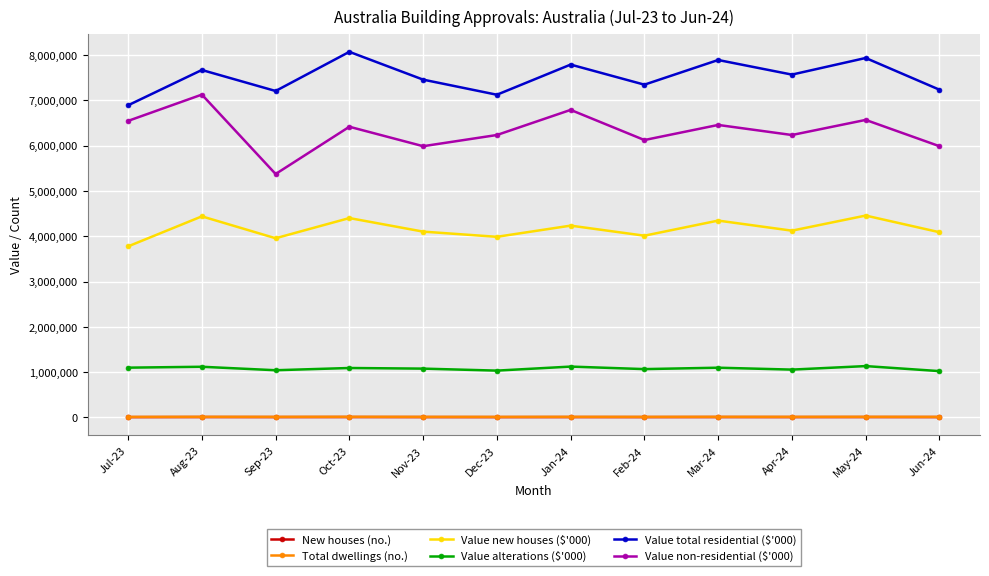

At which category does Value new houses ($'000) reach its first local valley?

Sep-23